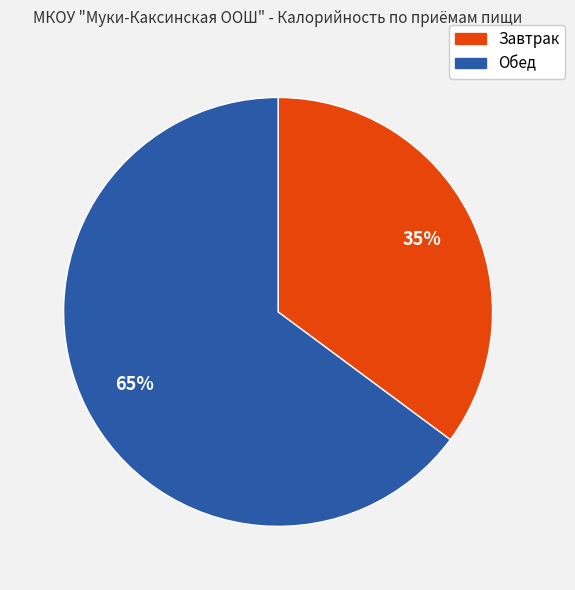

Rank the categories by value from lowest to highest.

Завтрак, Обед